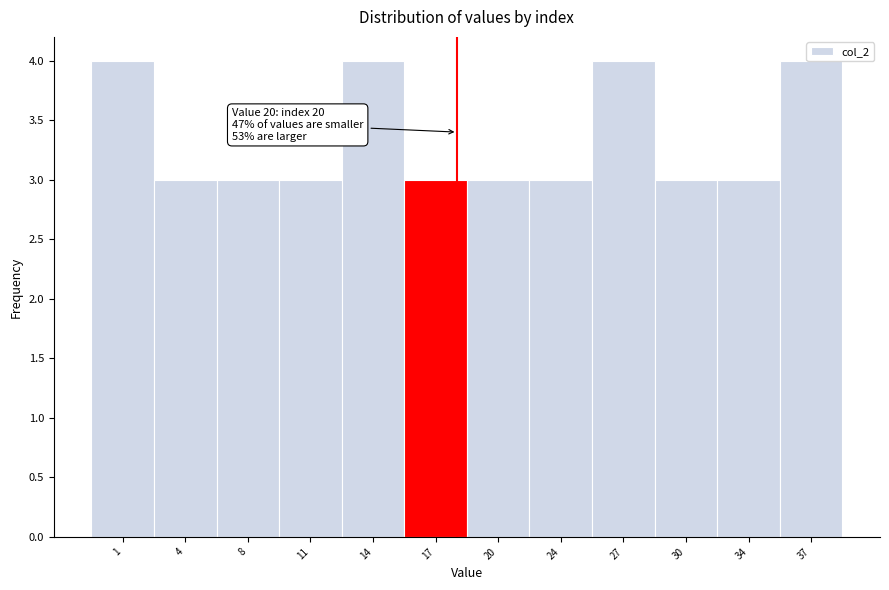

Between 11 and 27, which is larger?

27